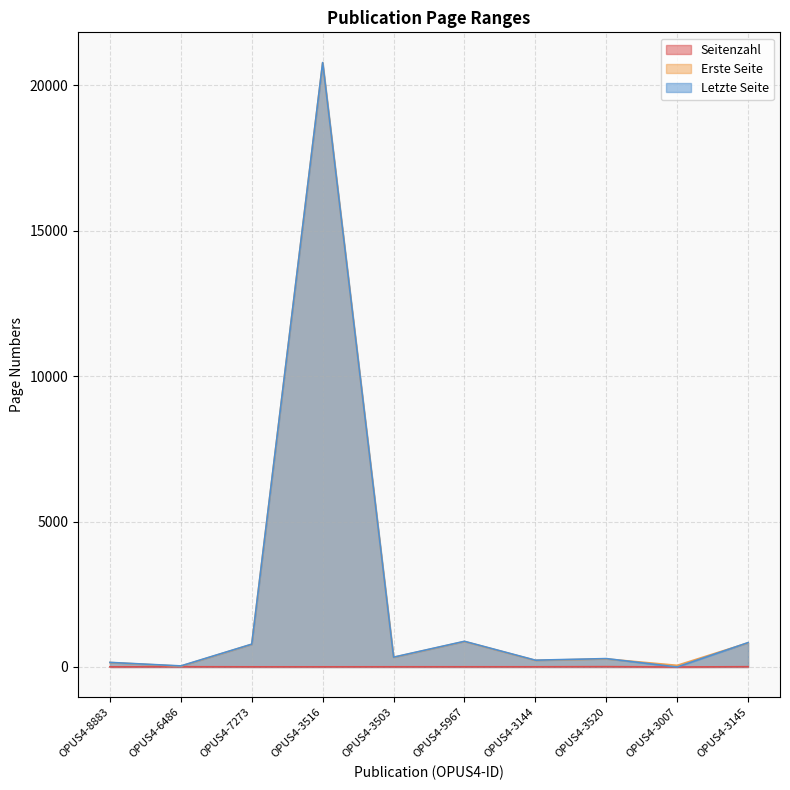

True or false: Seitenzahl and Letzte Seite cross at least once.

False